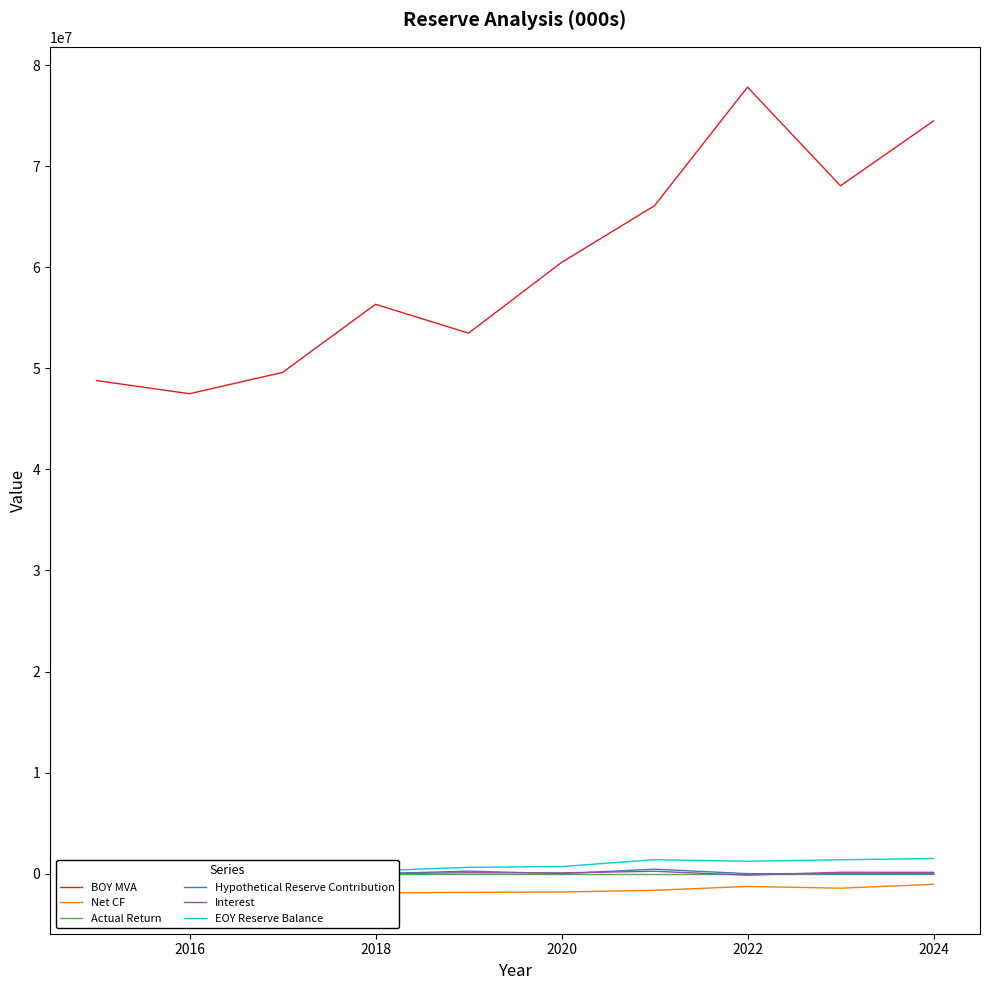

True or false: BOY MVA and Actual Return intersect in this chart.

False